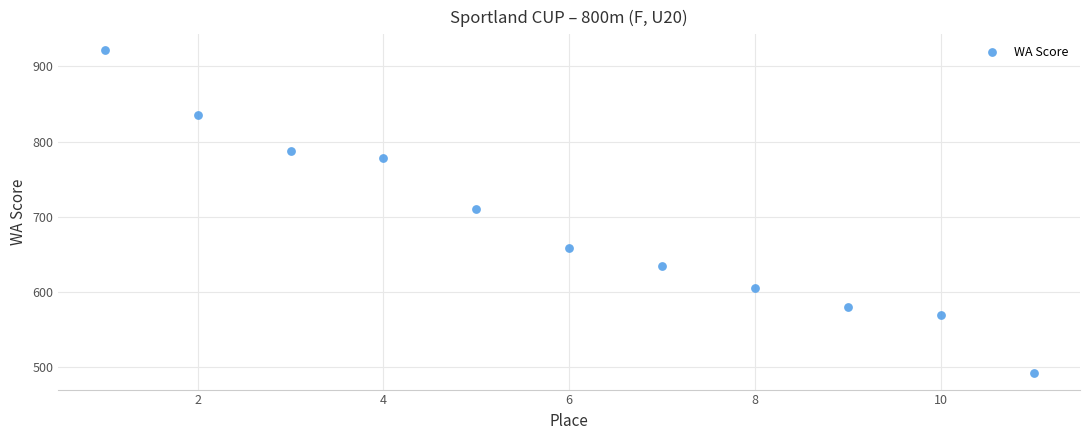

What is the range of Y values (max minus min)?

429